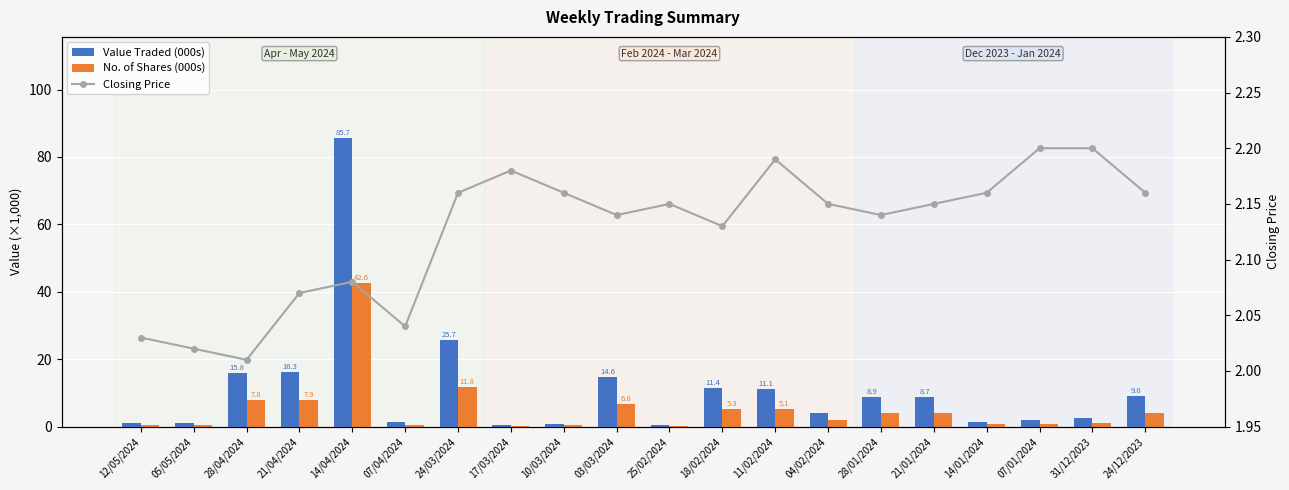

The Value Traded (000s) series shows 0.5 at 10/03/2024. True or false?

False